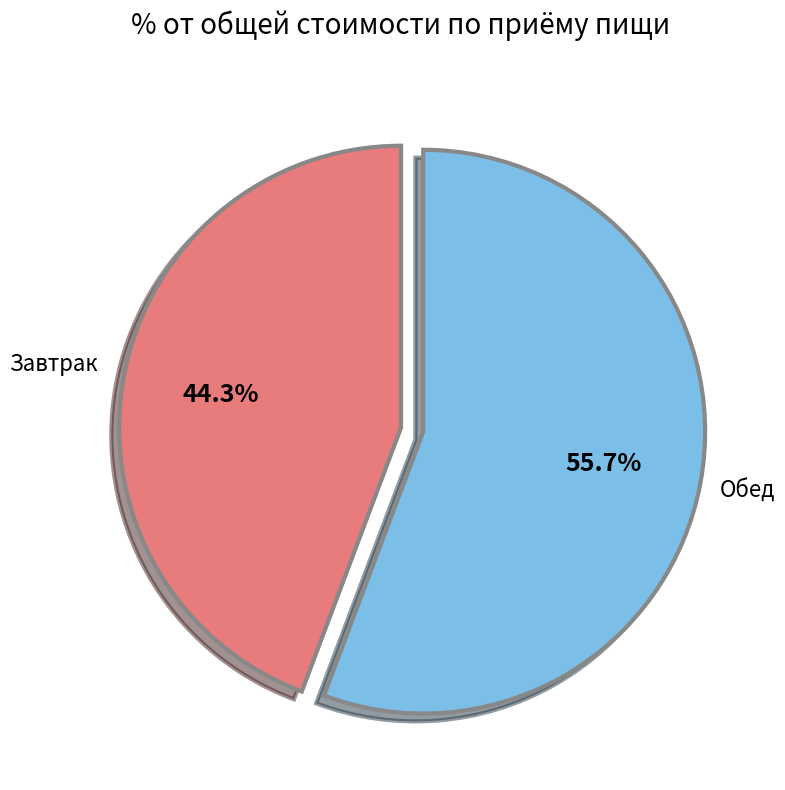

Is there any slice that represents more than half of the pie?

Yes